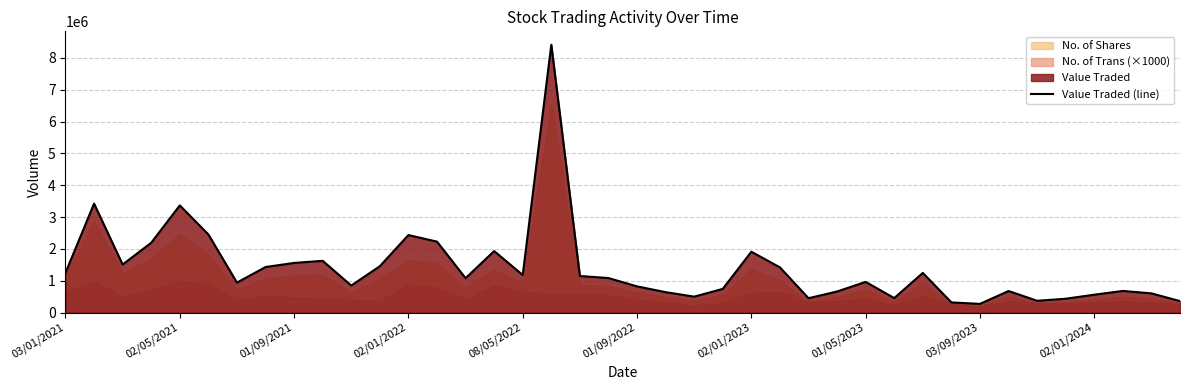

What is the lowest value of the Value Traded (line) series?

270934